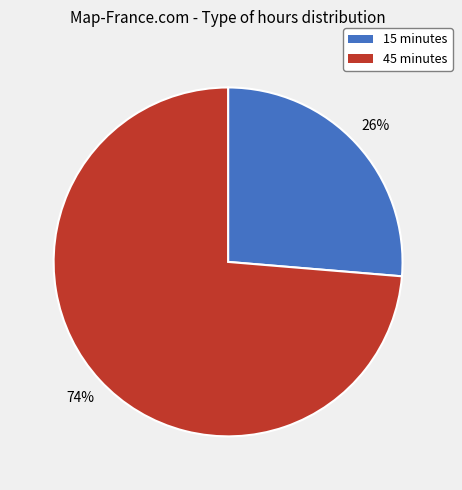

Which has a higher value, 45 minutes or 15 minutes?

45 minutes